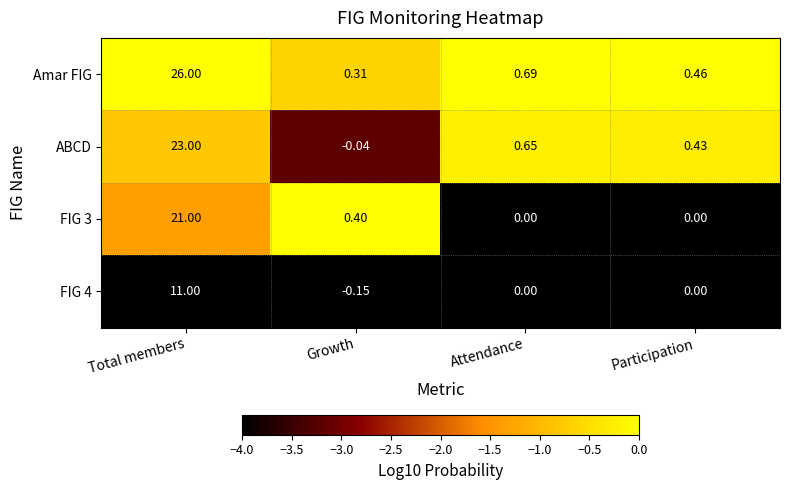

Which category has the lowest value across all series?

Growth